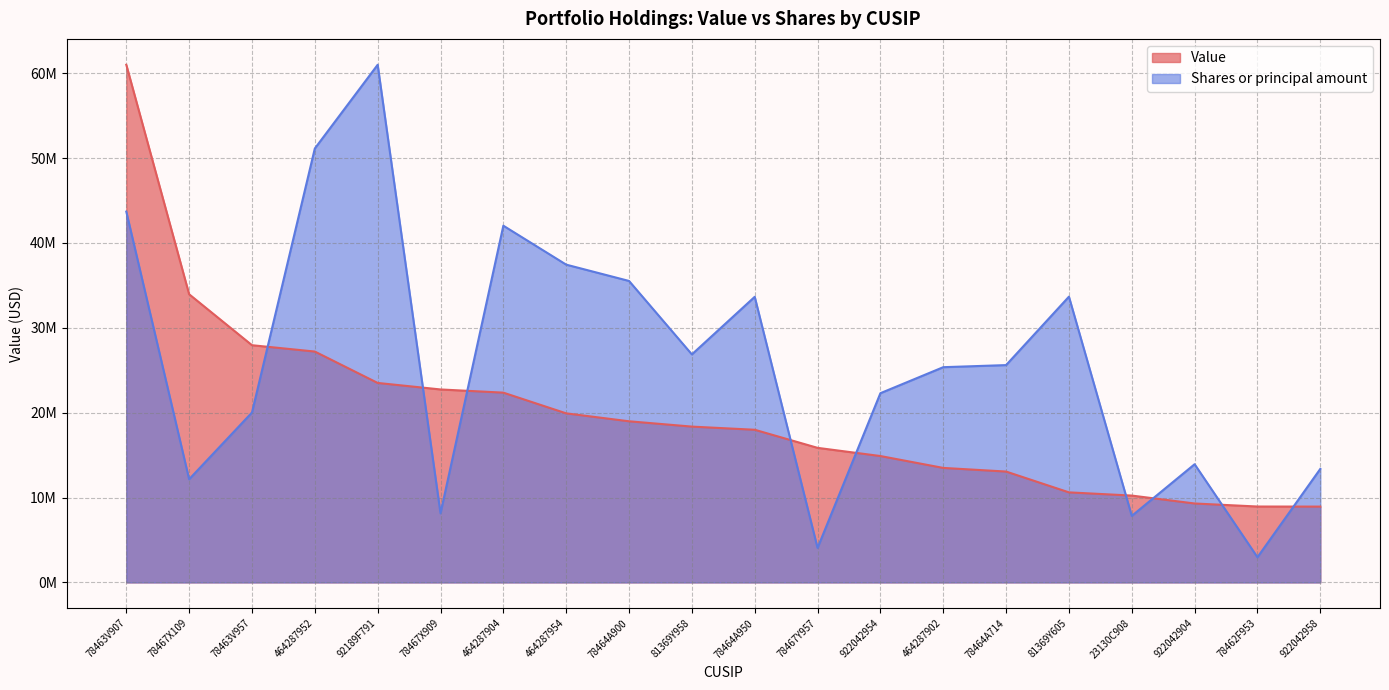

What is the total value across all series at 464287952?

78321731.6